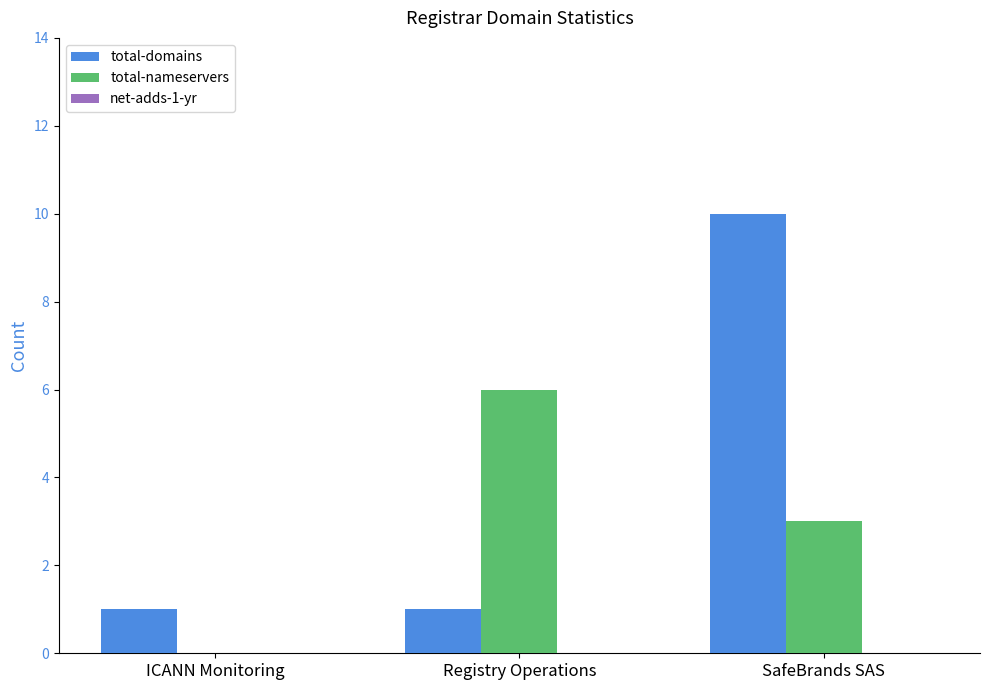

What is the sum of all total-nameservers values?

9